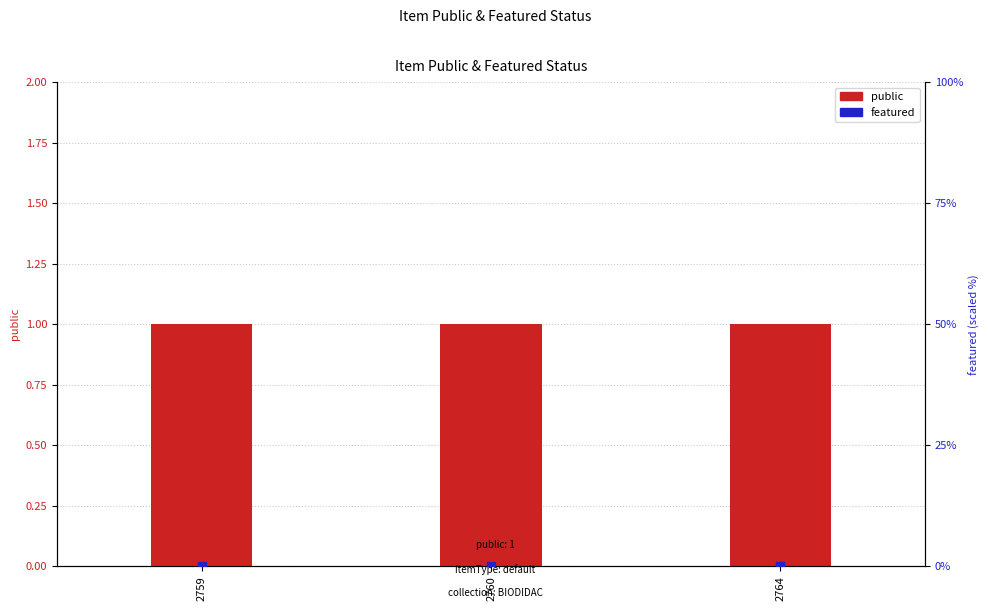

What is the total value across all series at 2760?

1